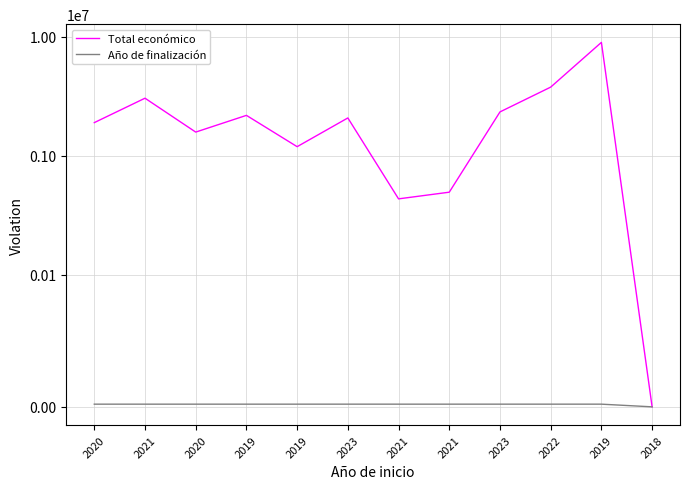

How many interior local valleys does the Total económico series have?

3